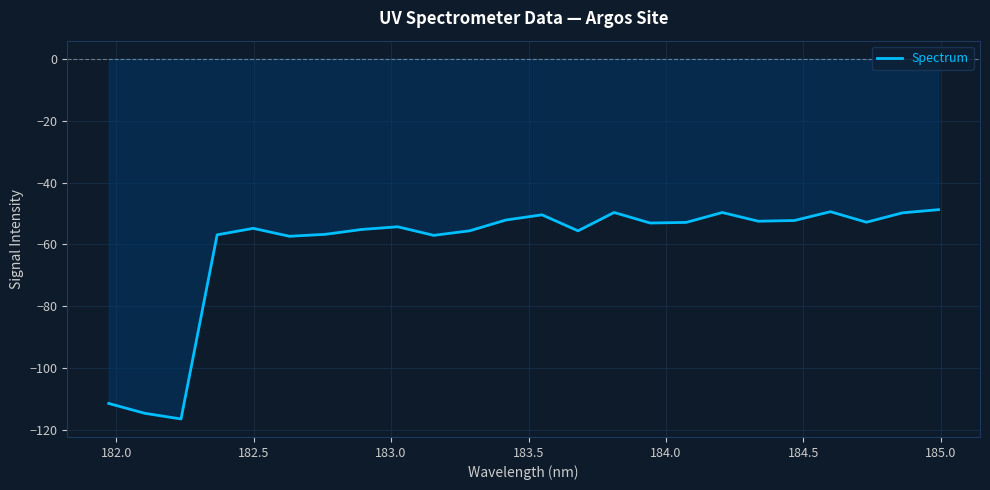

What is the difference between the maximum and minimum values?

67.6